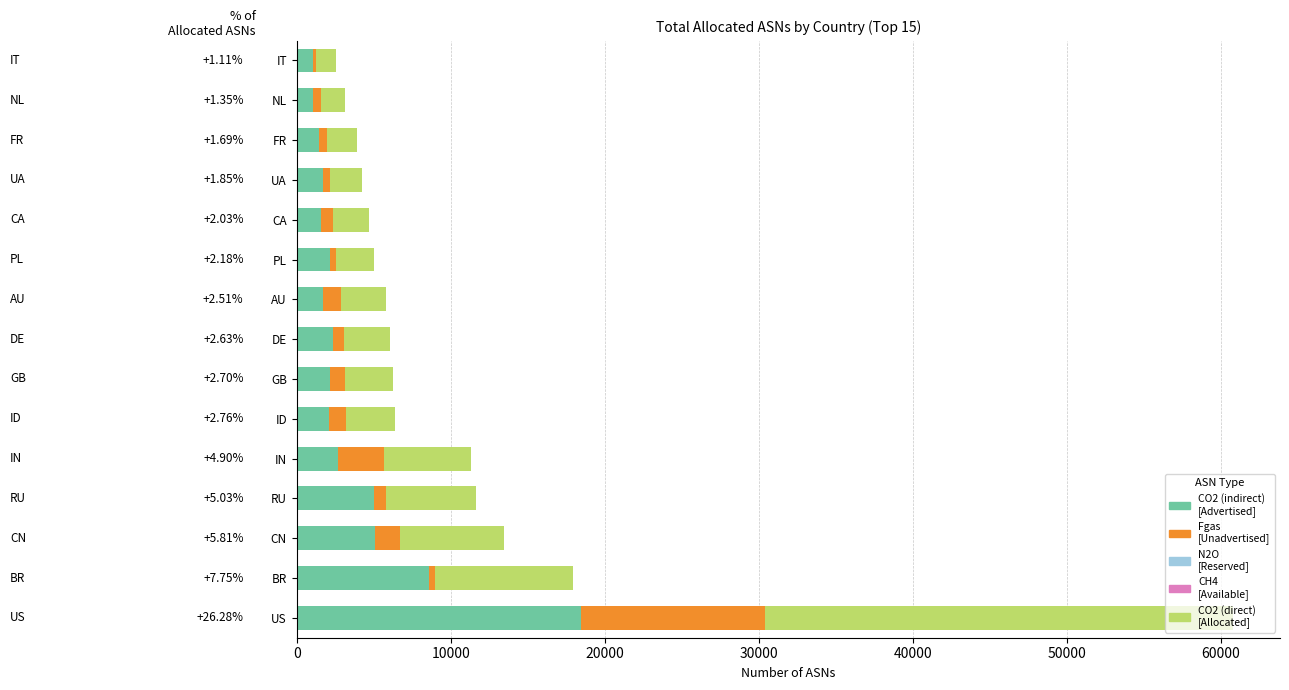

At which category is the sum across all series the highest?

US